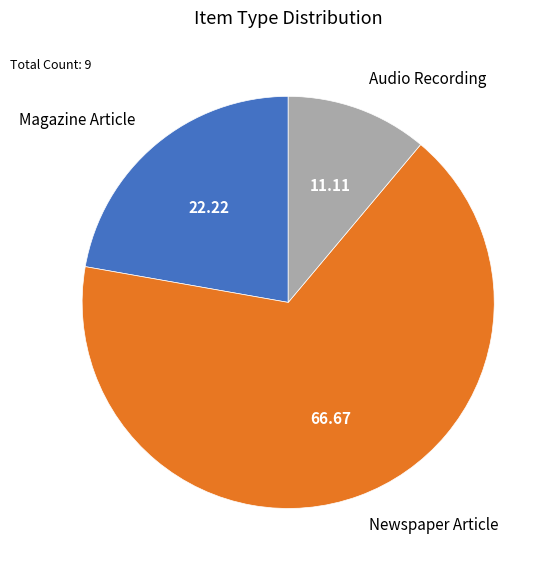

Which has a higher value, Audio Recording or Newspaper Article?

Newspaper Article